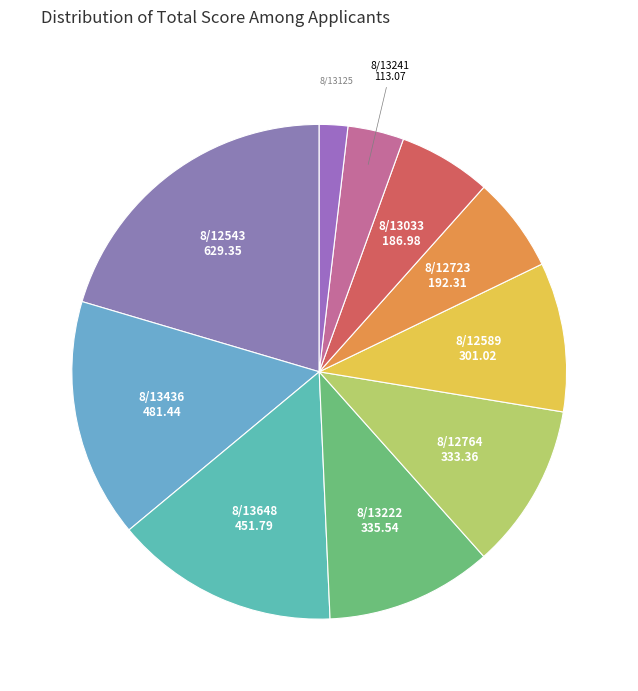

Do 8/12764 and 8/13648 together represent more than half of the pie?

No